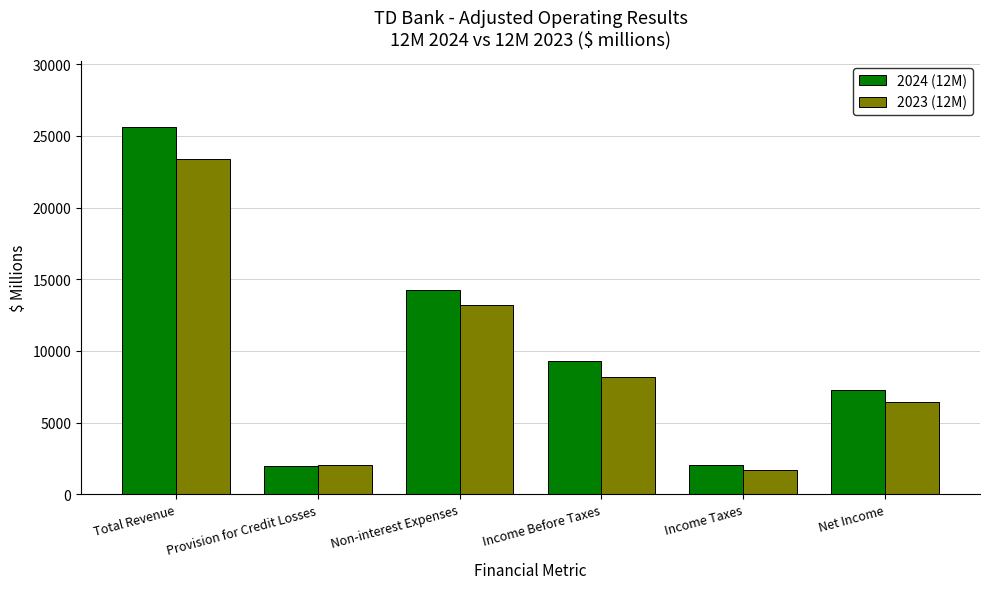

Which series has the widest spread of values?

2024 (12M)